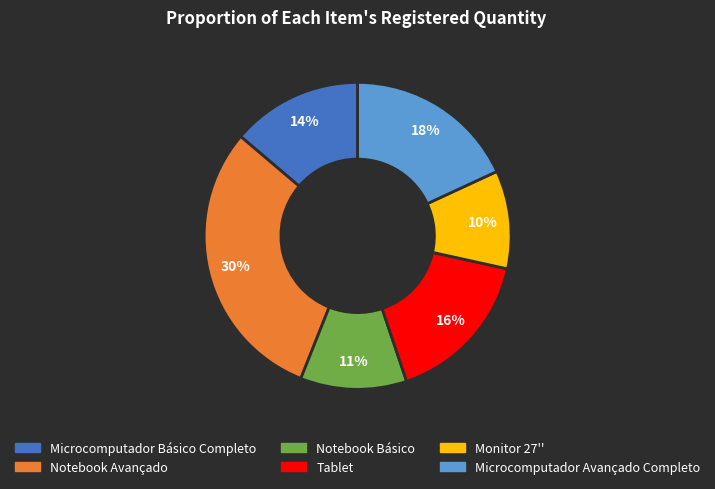

Between Notebook Básico and Microcomputador Avançado Completo, which is larger?

Microcomputador Avançado Completo